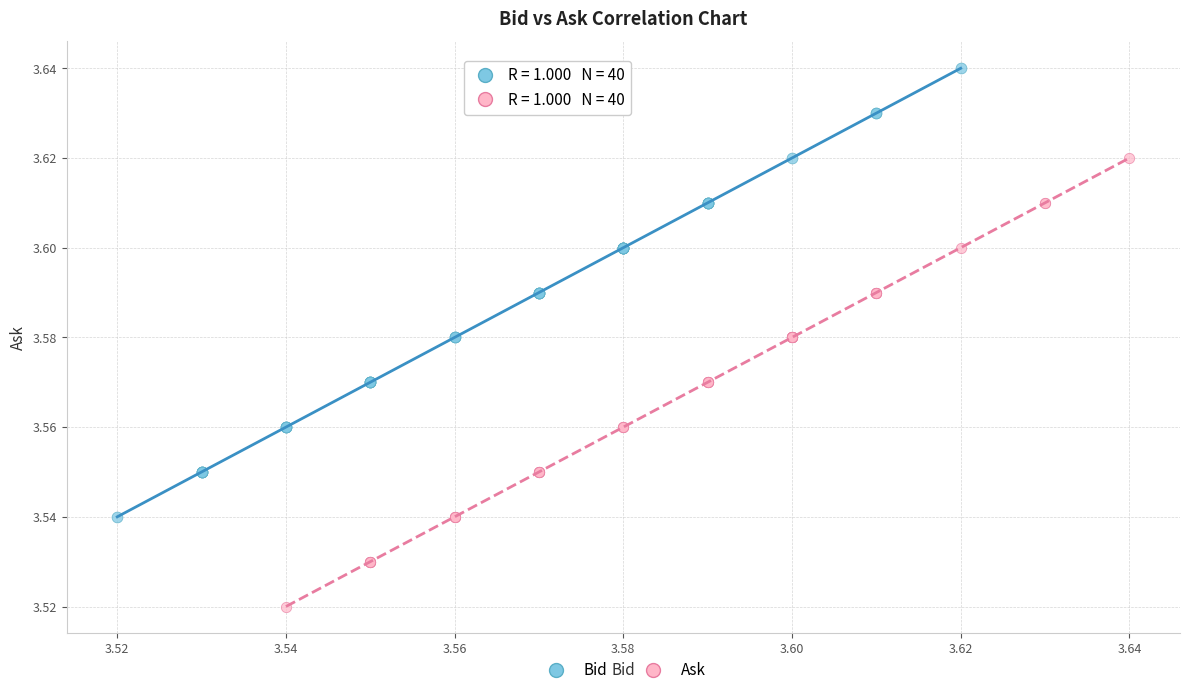

Which series contains the lowest Y value?

Ask